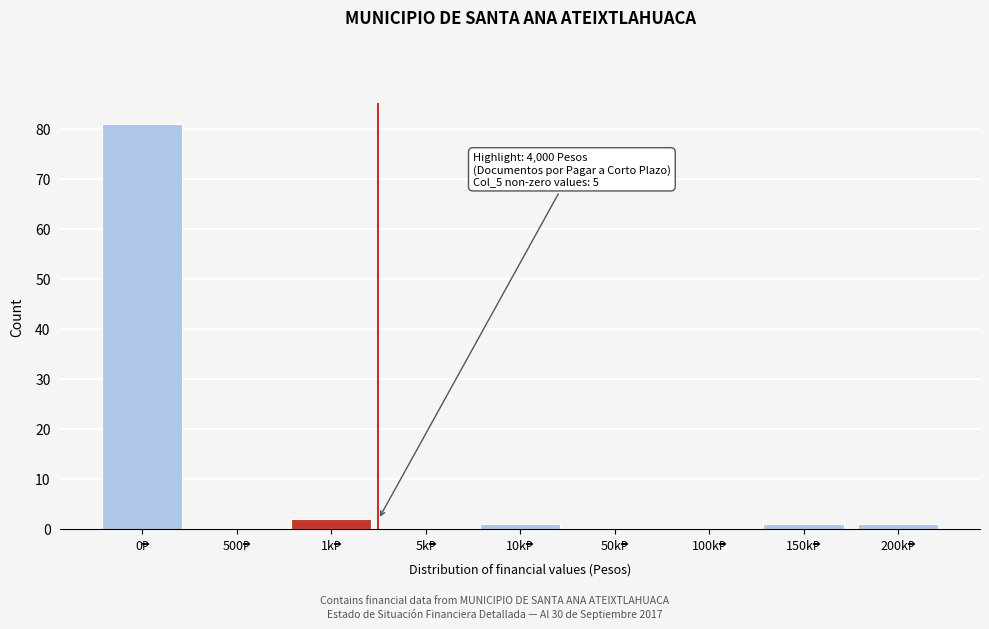

What is the maximum value shown in the chart?

81